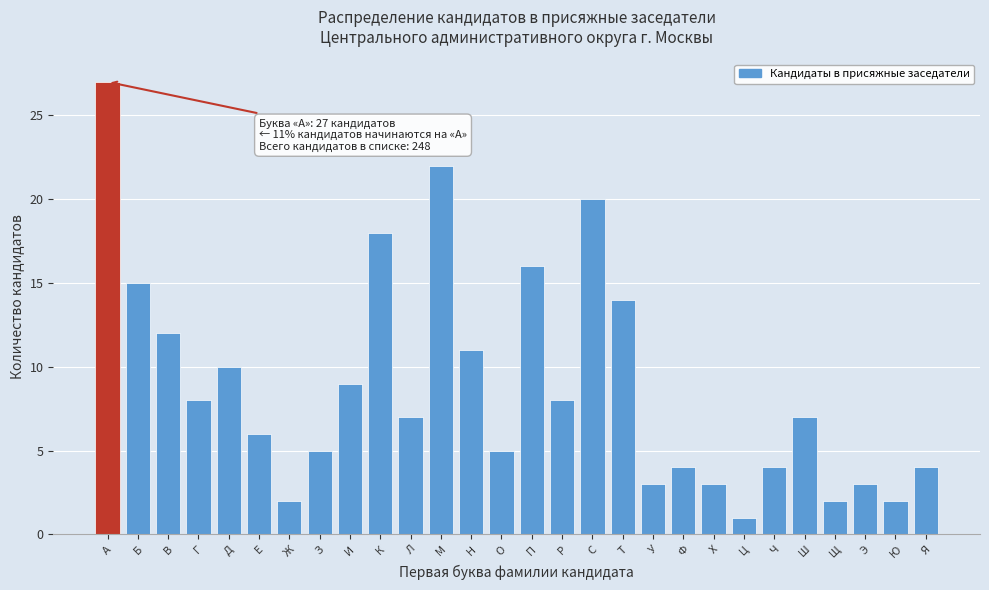

Reading left to right, transcribe all the data shown in this chart.

27	15	12	8	10	6	2	5	9	18	7	22	11	5	16	8	20	14	3	4	3	1	4	7	2	3	2	4